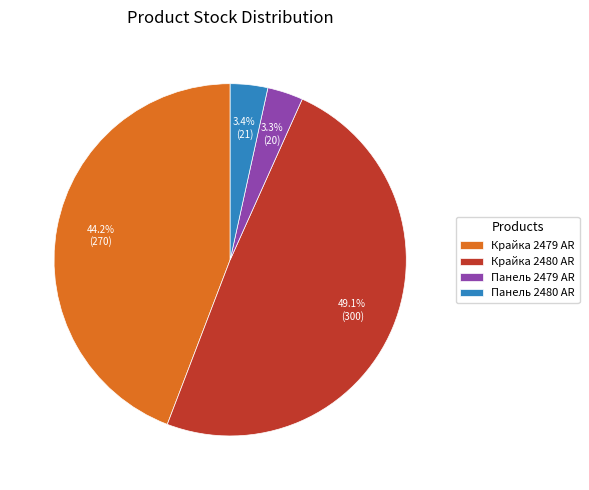

Is there a majority slice in this chart?

No